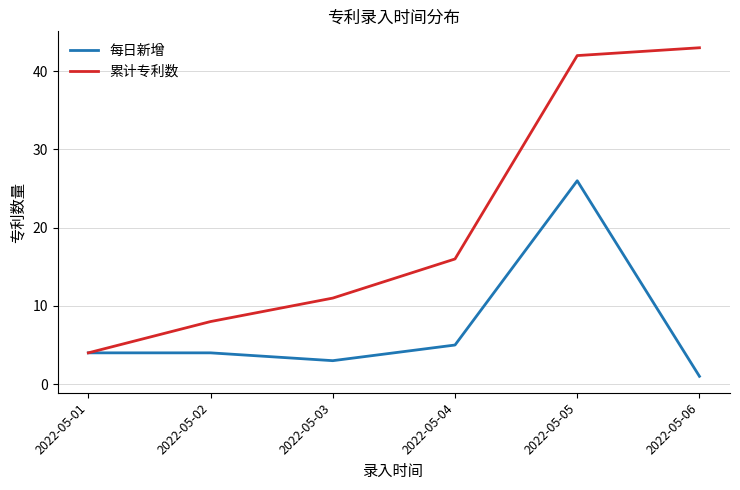

Reading right to left, extract all data points from this chart.

每日新增: 2022-05-06=1	2022-05-05=26	2022-05-04=5	2022-05-03=3	2022-05-02=4	2022-05-01=4
累计专利数: 2022-05-06=43	2022-05-05=42	2022-05-04=16	2022-05-03=11	2022-05-02=8	2022-05-01=4